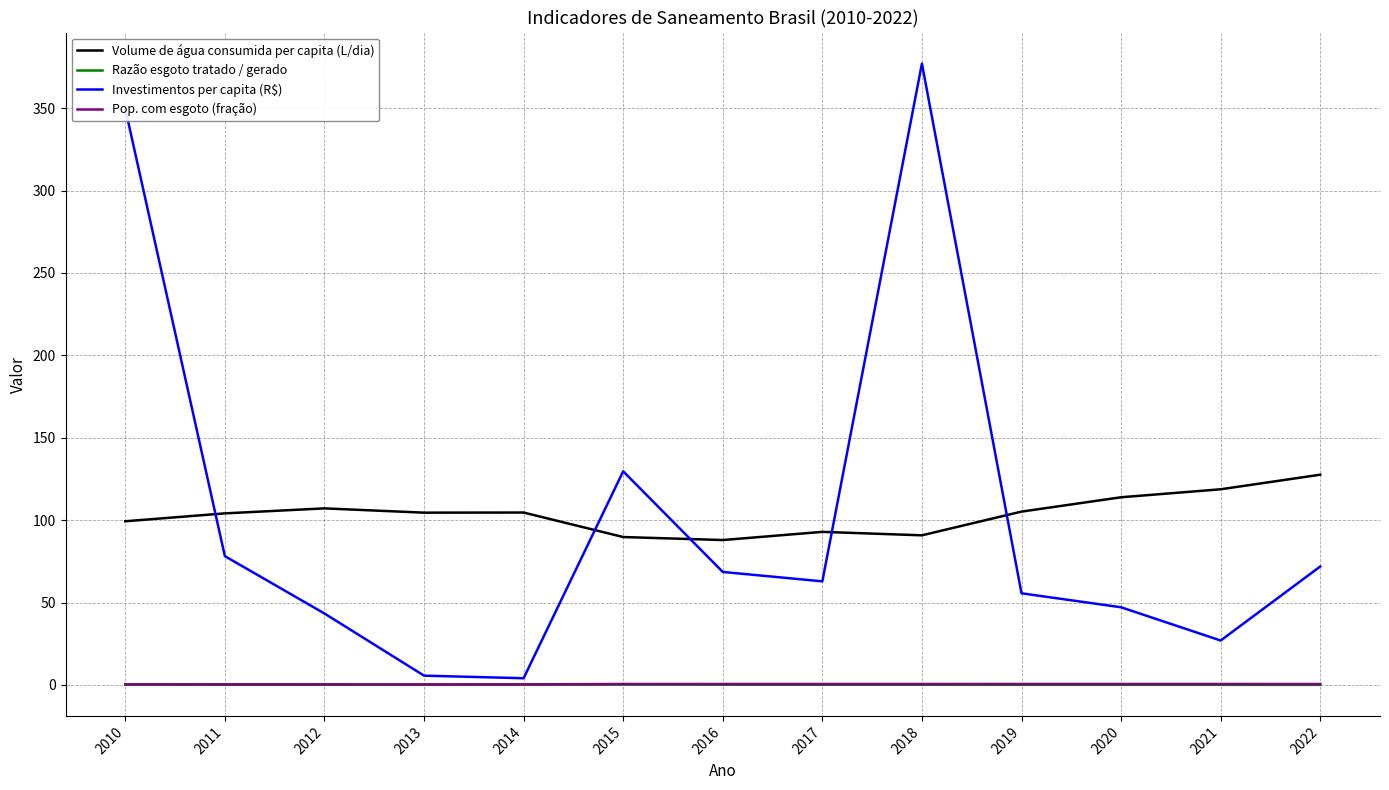

In Investimentos per capita (R$), how many points are higher than both neighbors (excluding endpoints)?

2